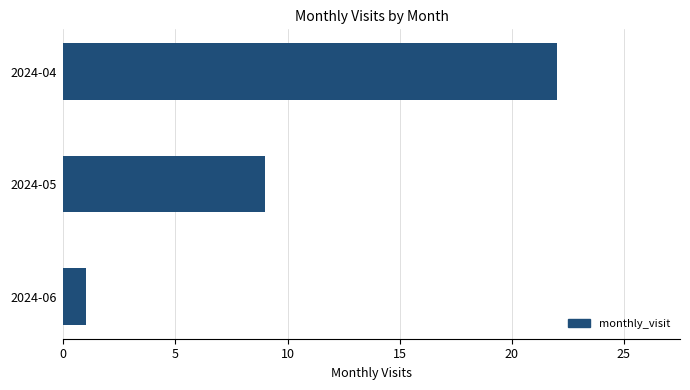

Is it true that the value at 2024-05 is 3?

False